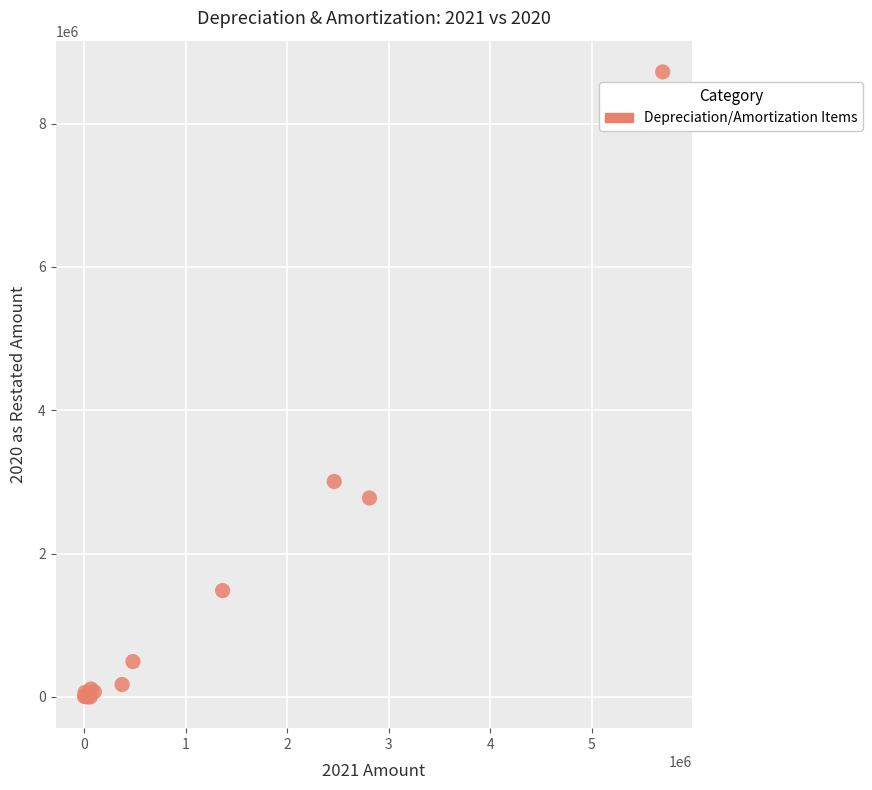

What Y value in the scatter plot is closest to 4360305?

3006167.0